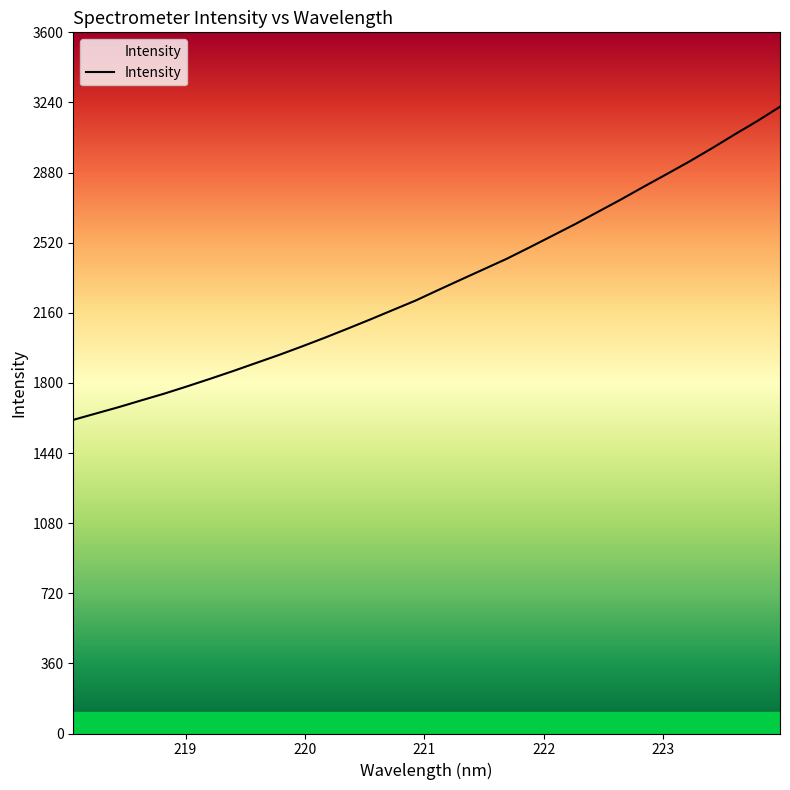

What is the difference between the maximum and minimum values?

1607.6